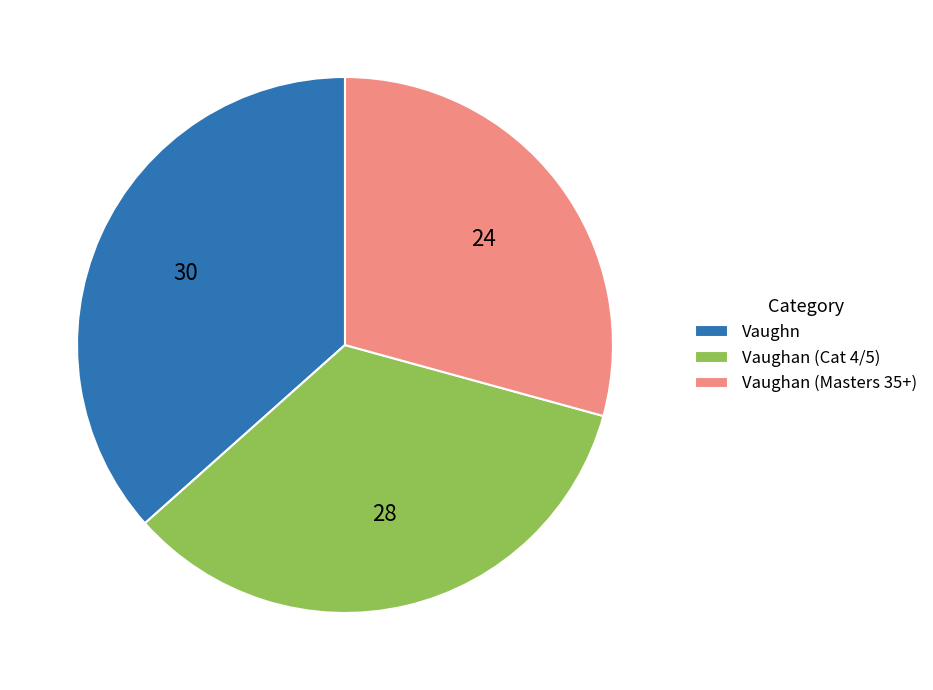

Does any single category account for the majority?

No